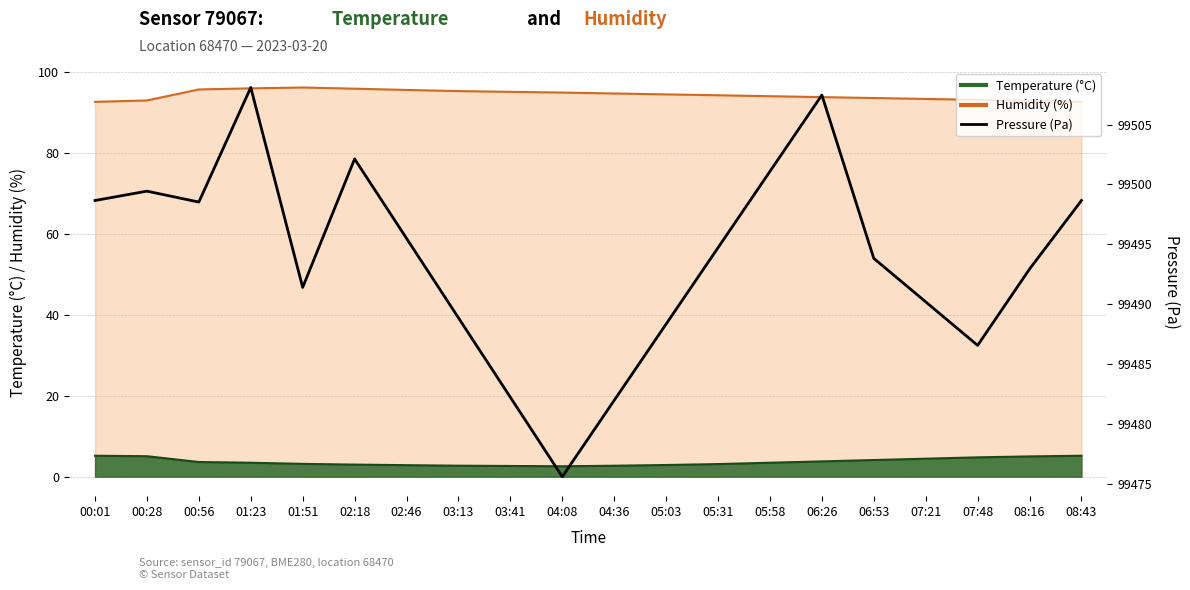

At which category does the chart reach its minimum across all series?

04:08